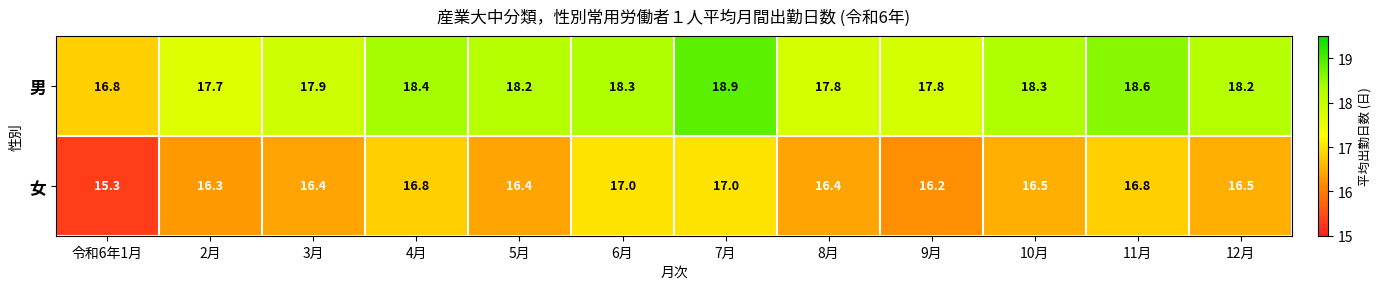

Which series has the widest spread of values?

男